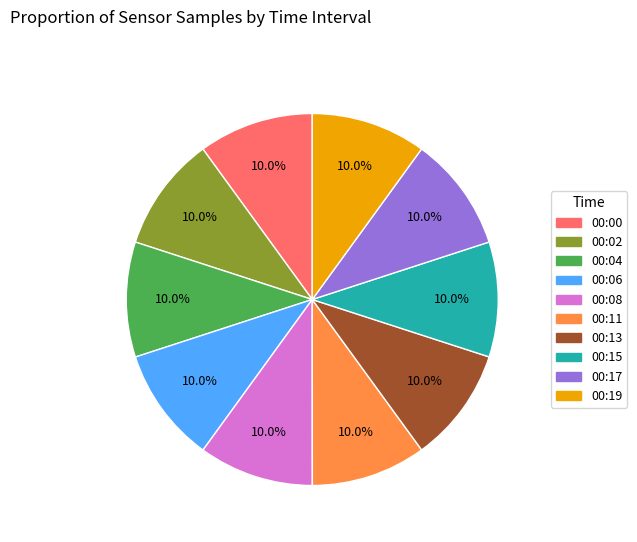

To the nearest percent, what percentage of the pie is 00:15?

10%